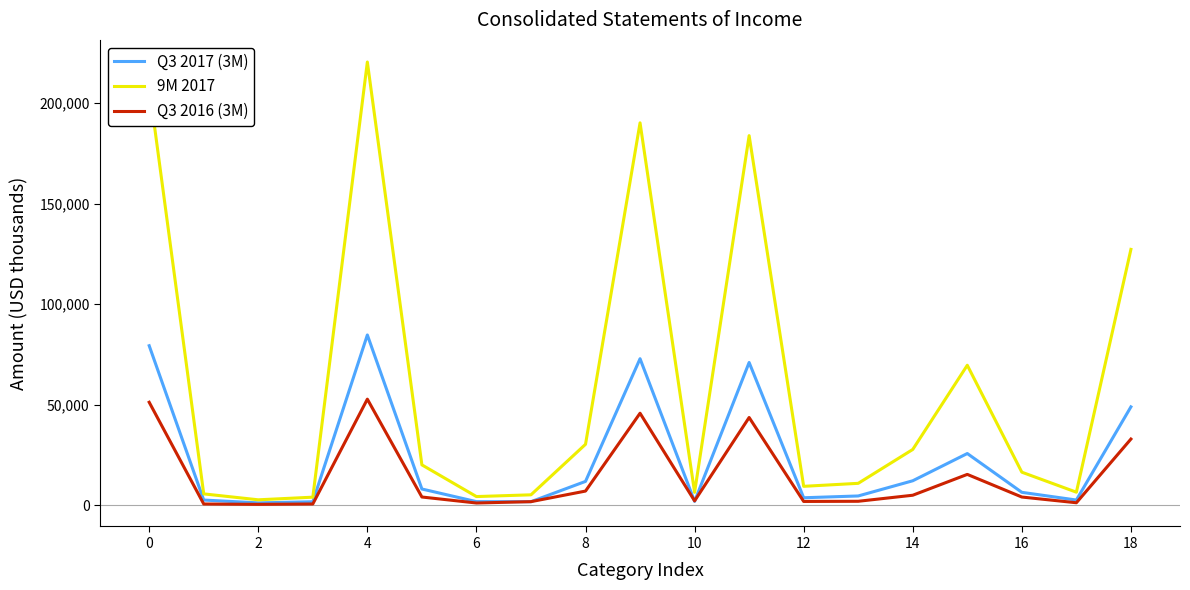

True or false: 9M 2017 and Q3 2016 (3M) cross at least once.

False